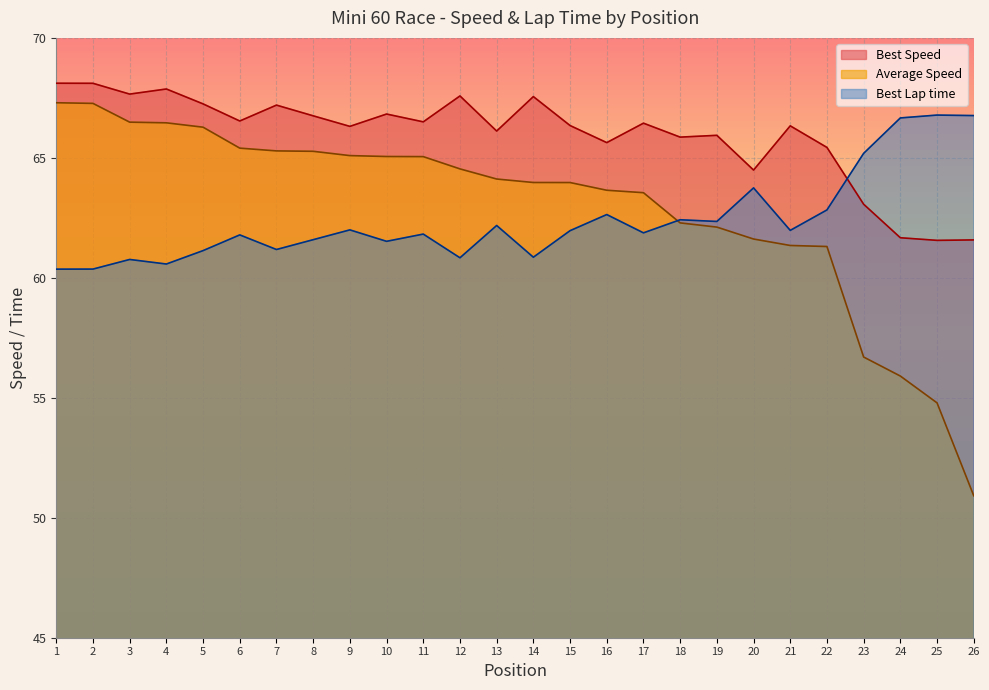

What is the approximate value of Best Speed at 20?

64.5